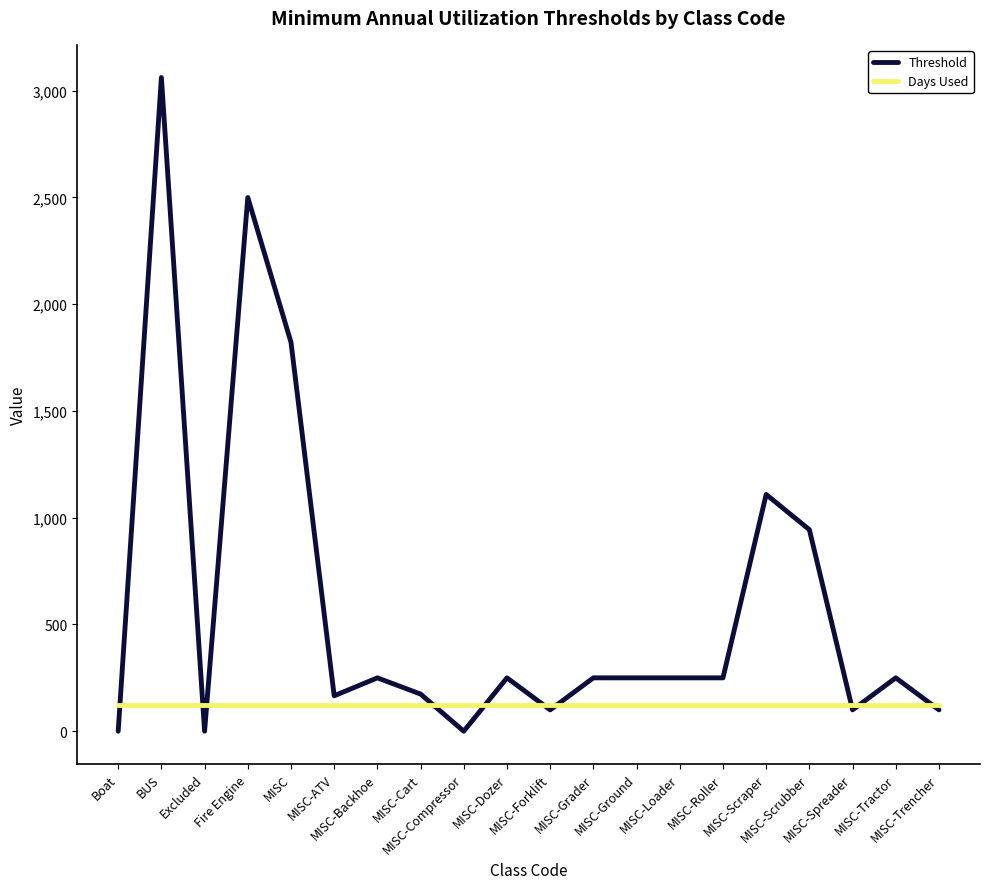

Which series changed the most between BUS and MISC-Roller?

Threshold